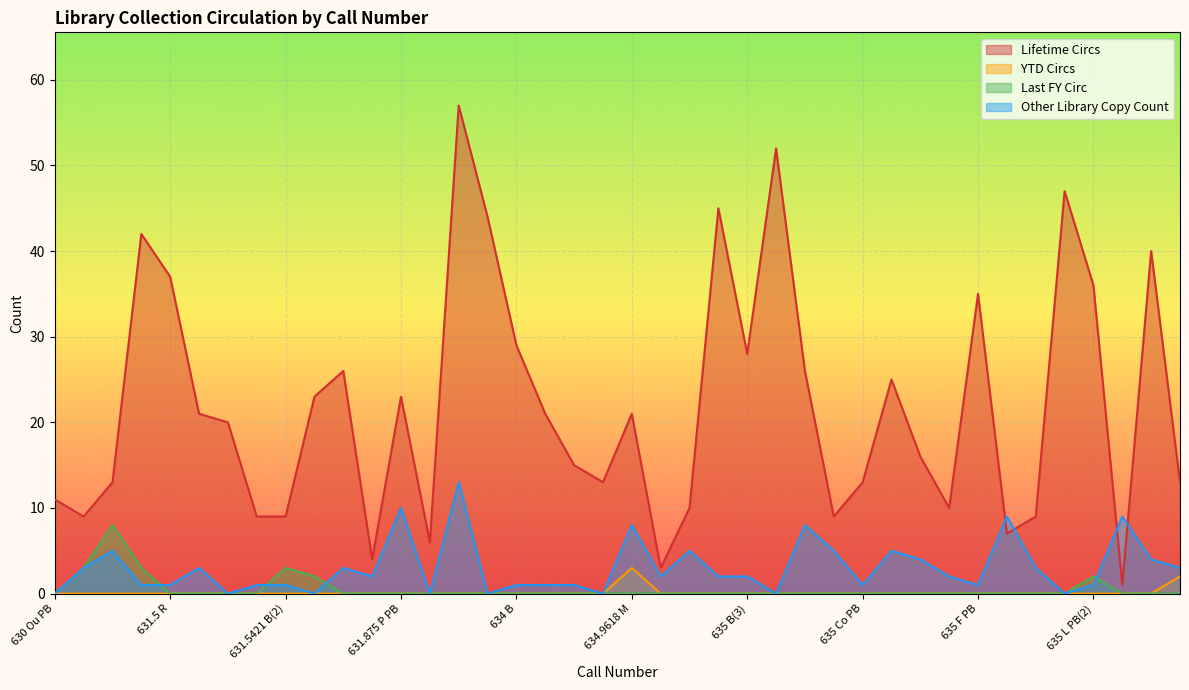

In Last FY Circ, how many points are higher than both neighbors (excluding endpoints)?

3